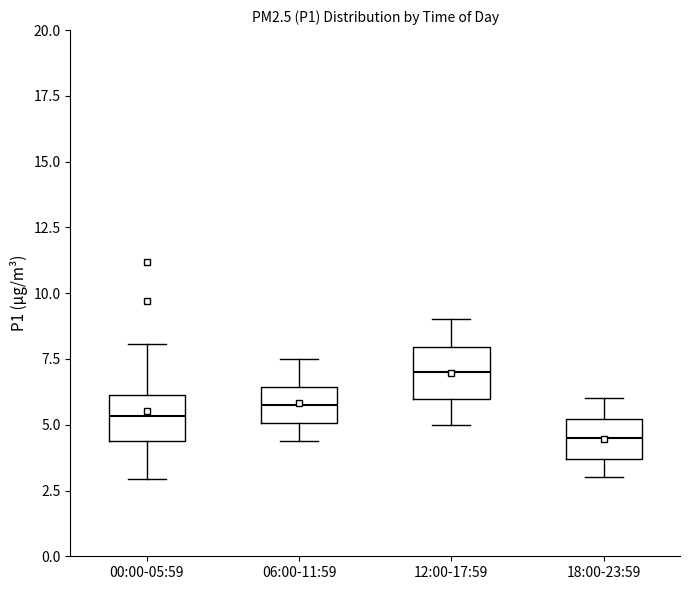

Reading left to right, read every box against the y-axis: the position of its median line, the range the box covers, and the ends of its whiskers. The values are not printed on the chart, so give them approximately, as read against the axis.

00:00-05:59: median 5.5, box 4.5 to 6.0, whiskers 3.0 to 8.0
06:00-11:59: median 6.0, box 5.0 to 6.5, whiskers 4.5 to 7.5
12:00-17:59: median 7.0, box 6.0 to 8.0, whiskers 5.0 to 9.0
18:00-23:59: median 4.5, box 3.5 to 5.0, whiskers 3.0 to 6.0